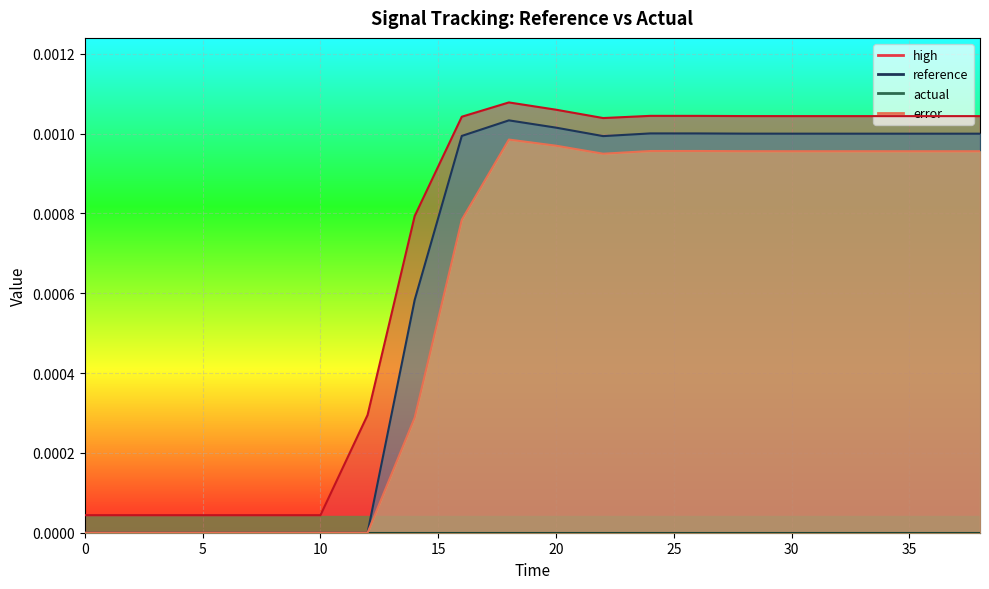

The high series shows 0.0 at 22. True or false?

False